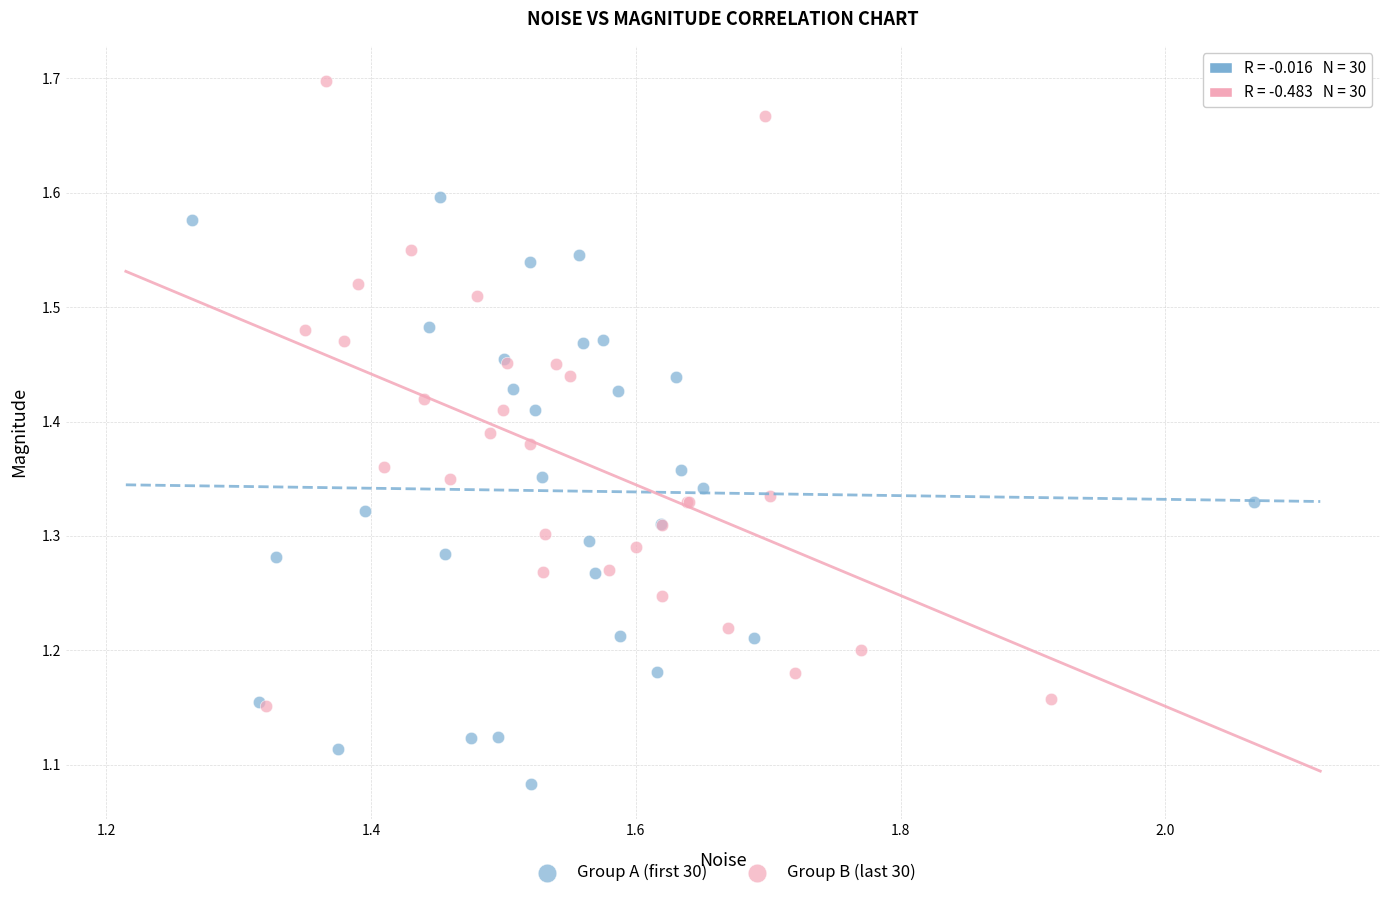

Which series reaches the maximum Y coordinate?

Group B (last 30)